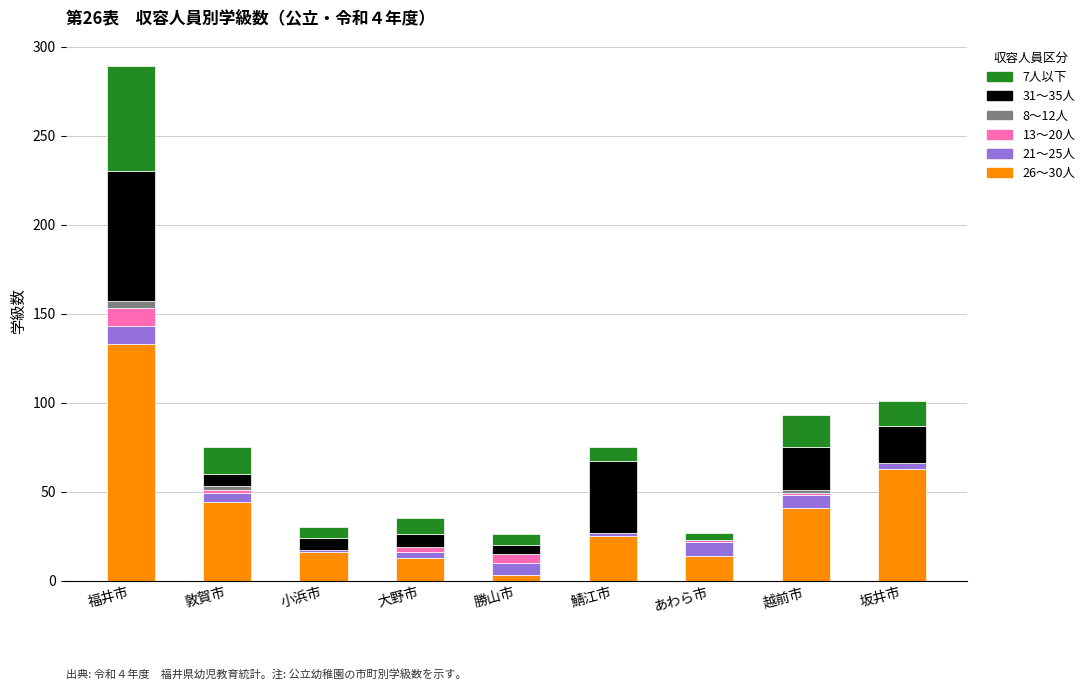

What is the total value across all series at あわら市?

27